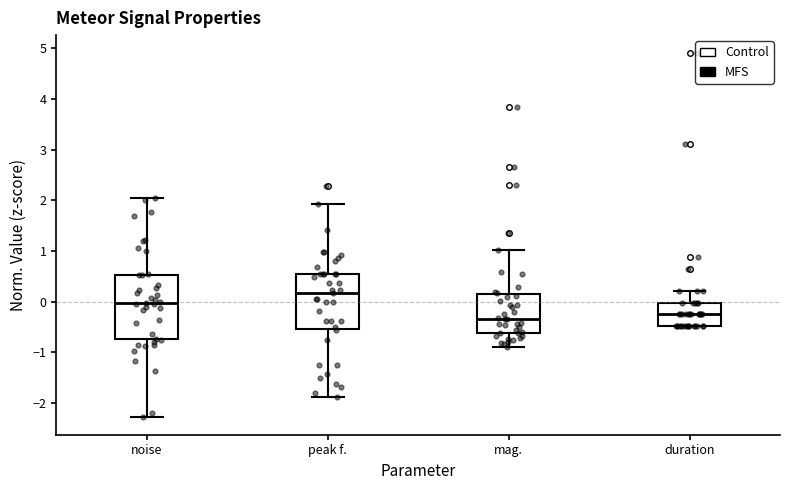

Comparing the boxes themselves (not the whiskers), which one is the tallest?

noise